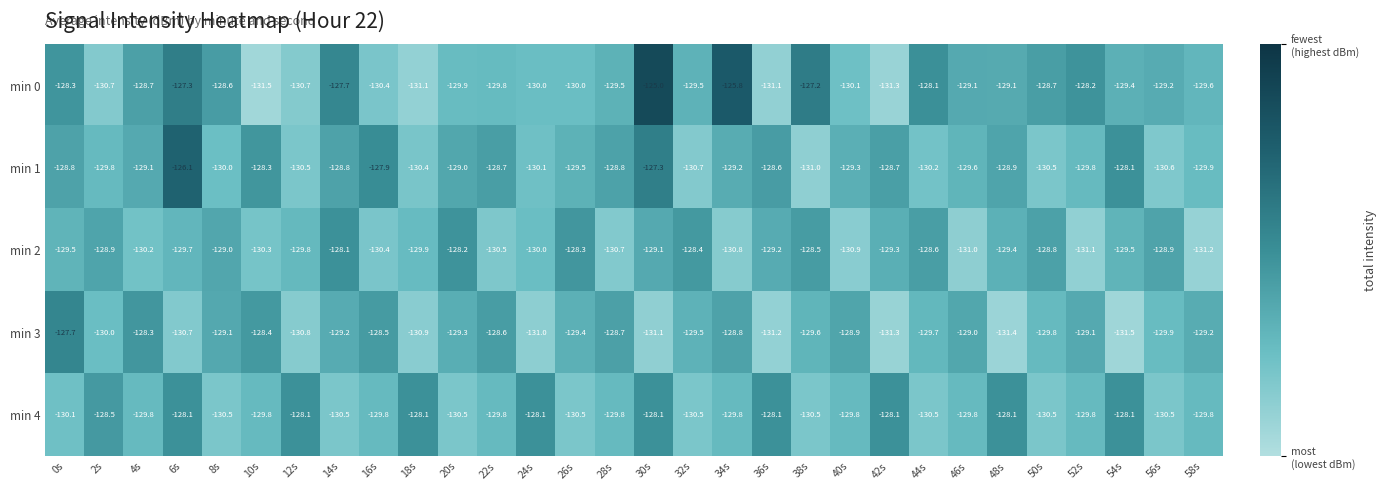

Which label corresponds to the largest value in the chart?

30s